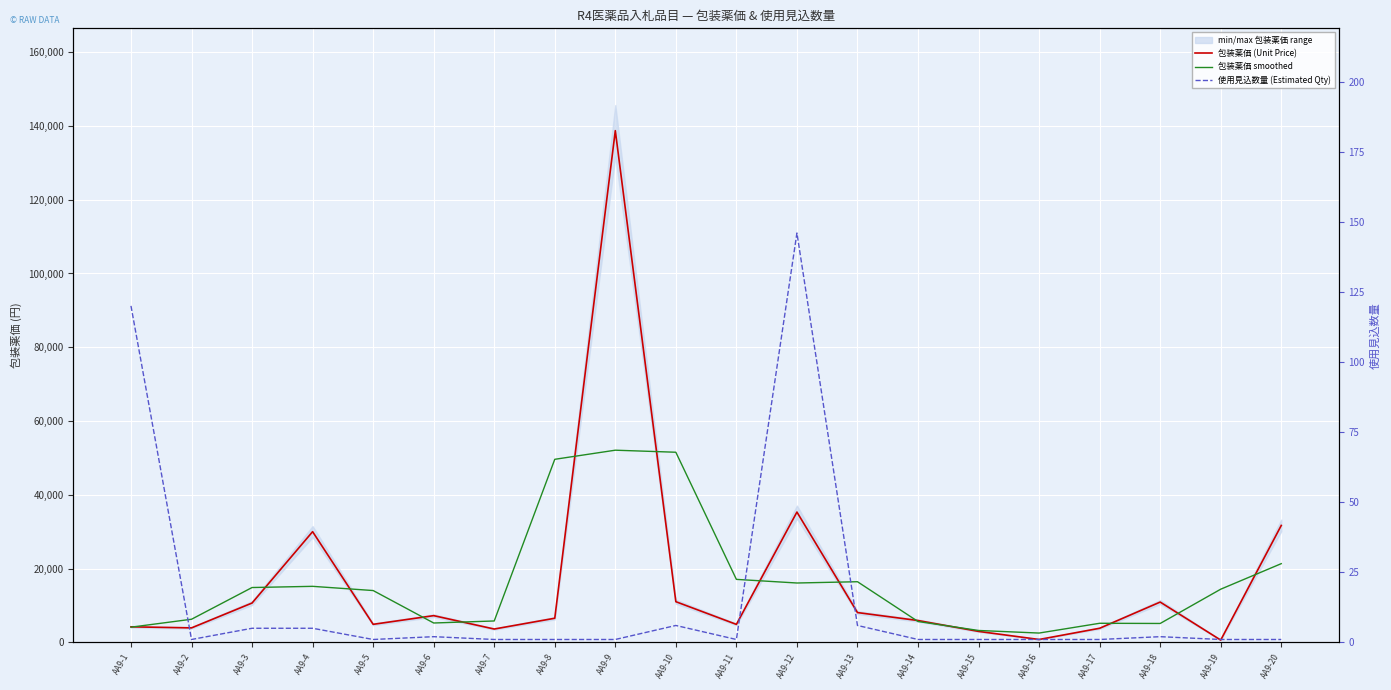

In 使用見込数量 (Estimated Qty), how many points are higher than both neighbors (excluding endpoints)?

4